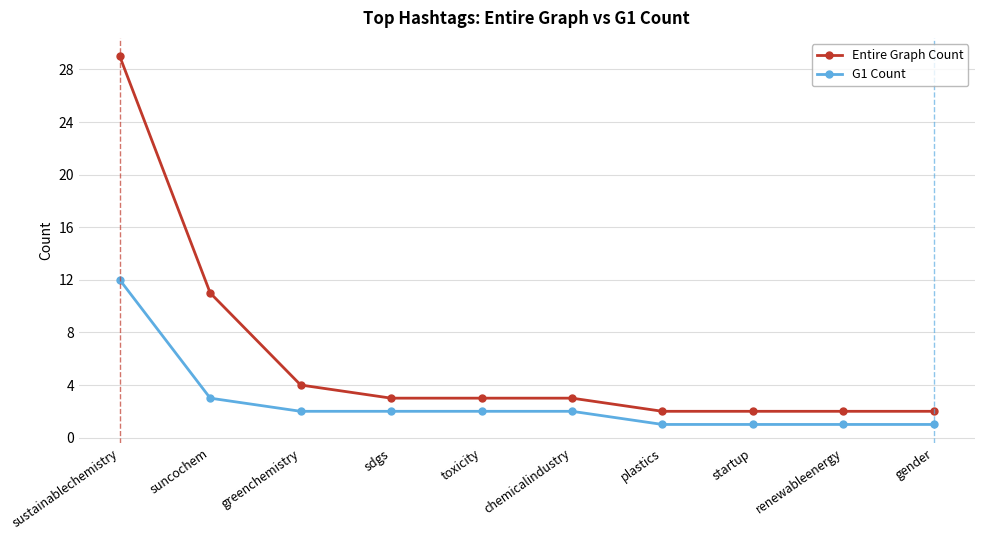

What is the highest value of the Entire Graph Count series?

29